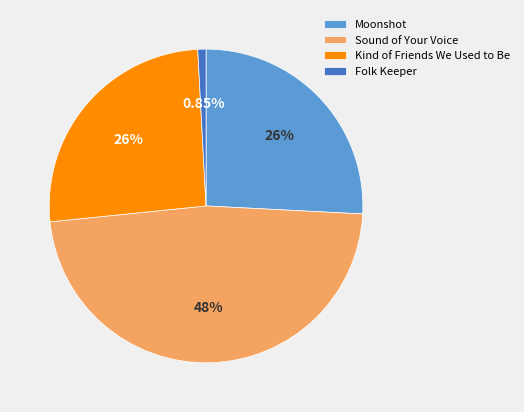

Which slice is the smallest?

Folk Keeper